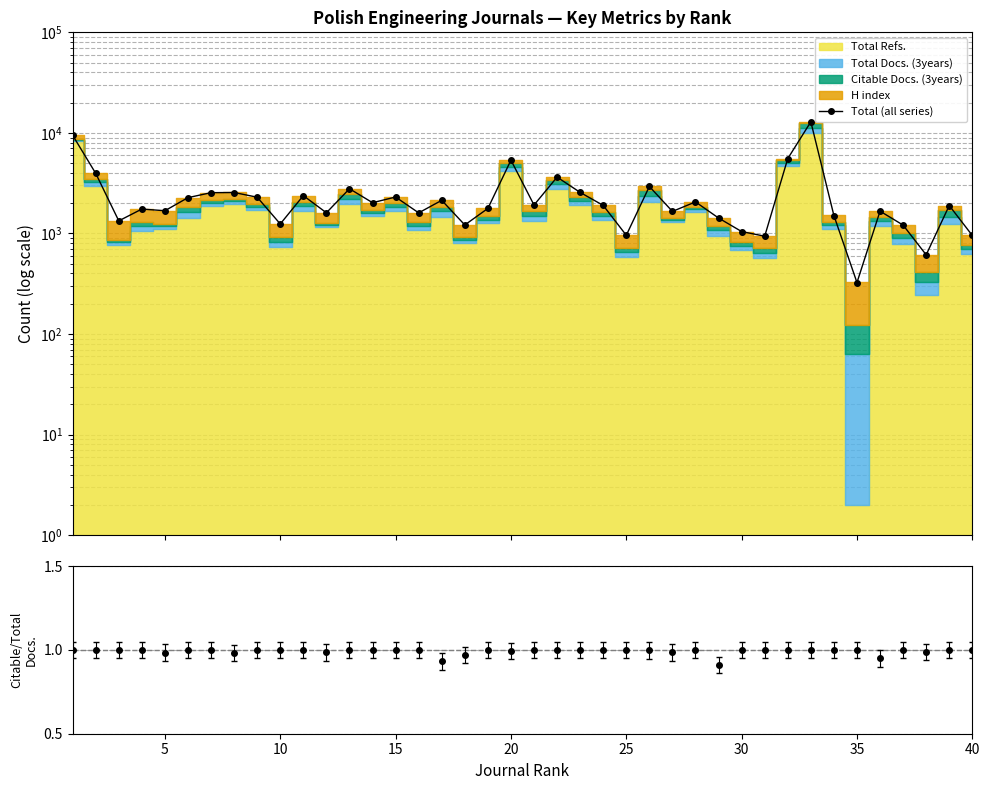

What is the minimum value shown in the chart?

325